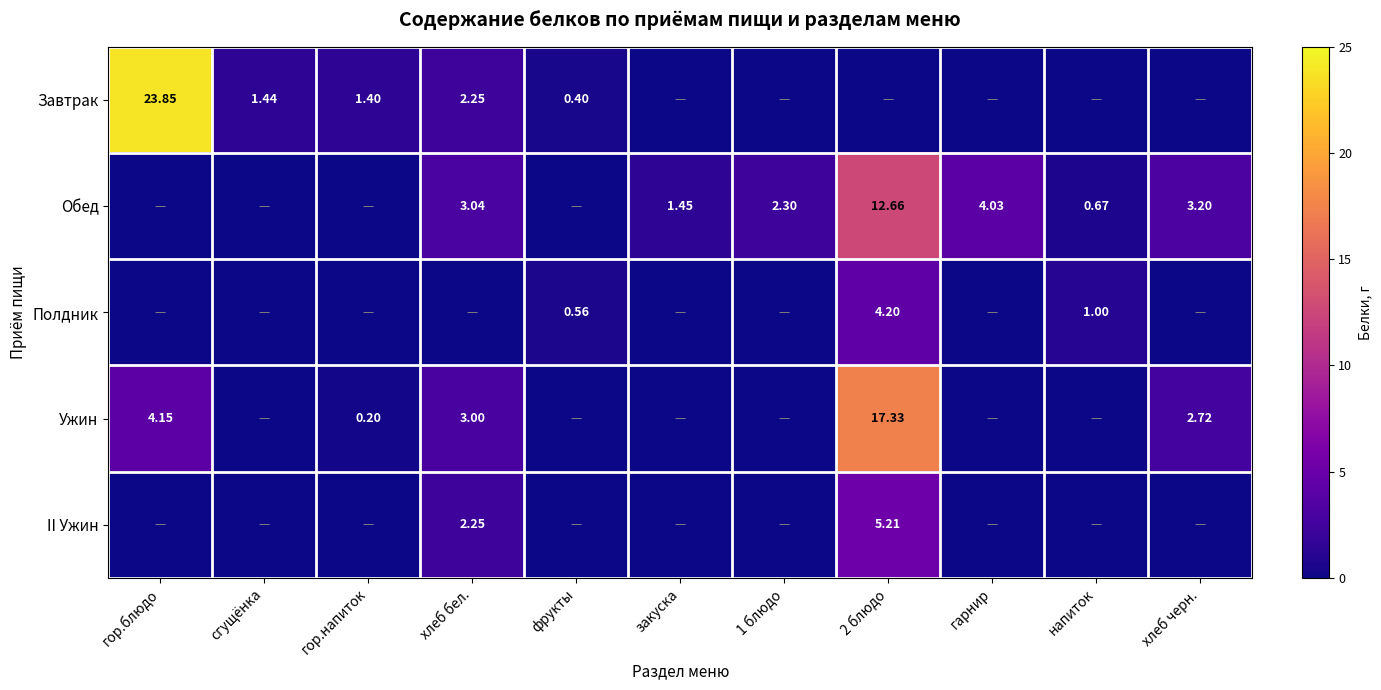

Which category has the highest value across all series?

гор.блюдо